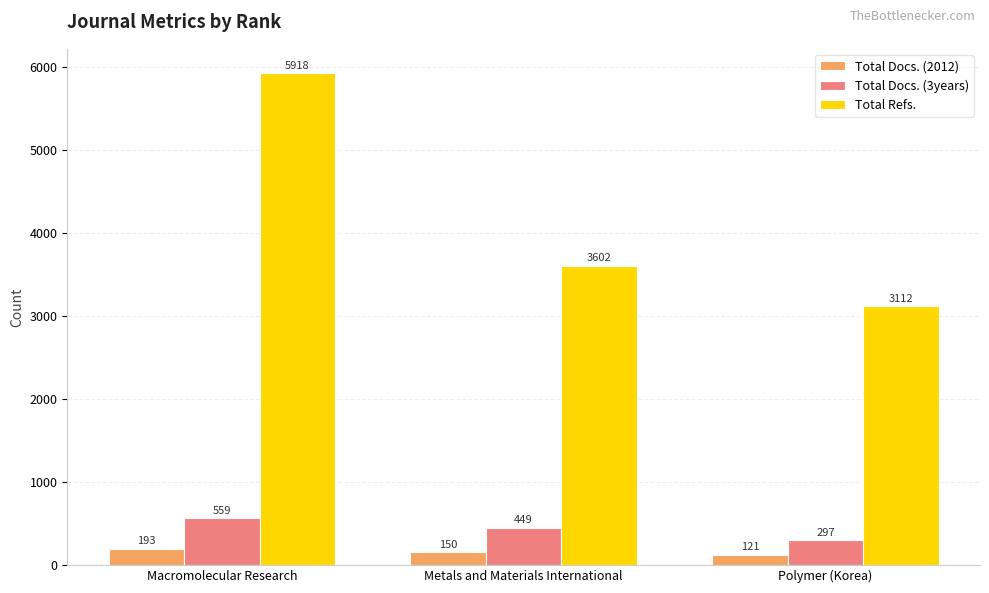

What is the sum of the Total Docs. (3years) values at Macromolecular Research and Polymer (Korea)?

856